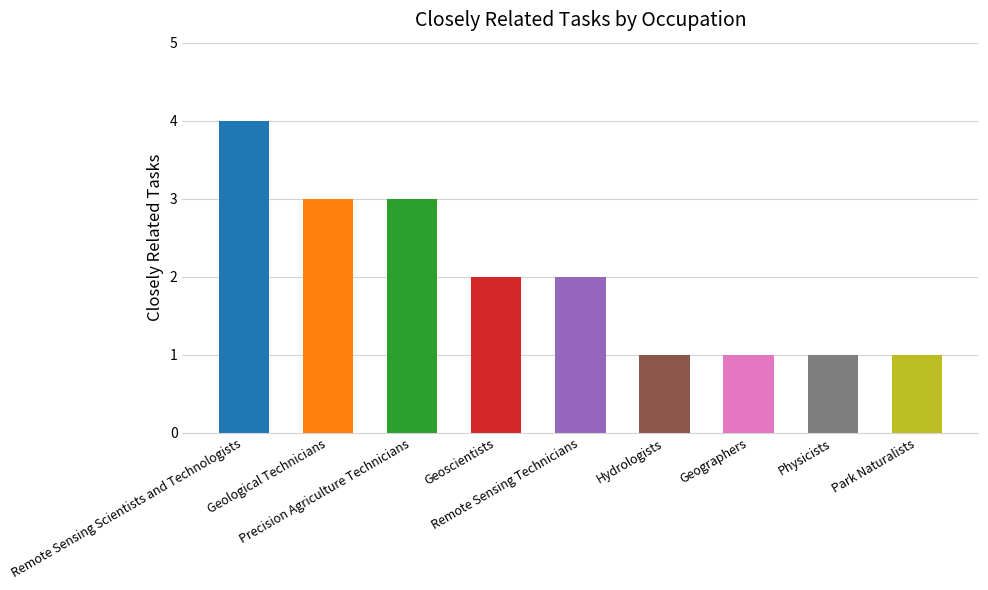

True or false: the data shows 5 at Geological Technicians.

False